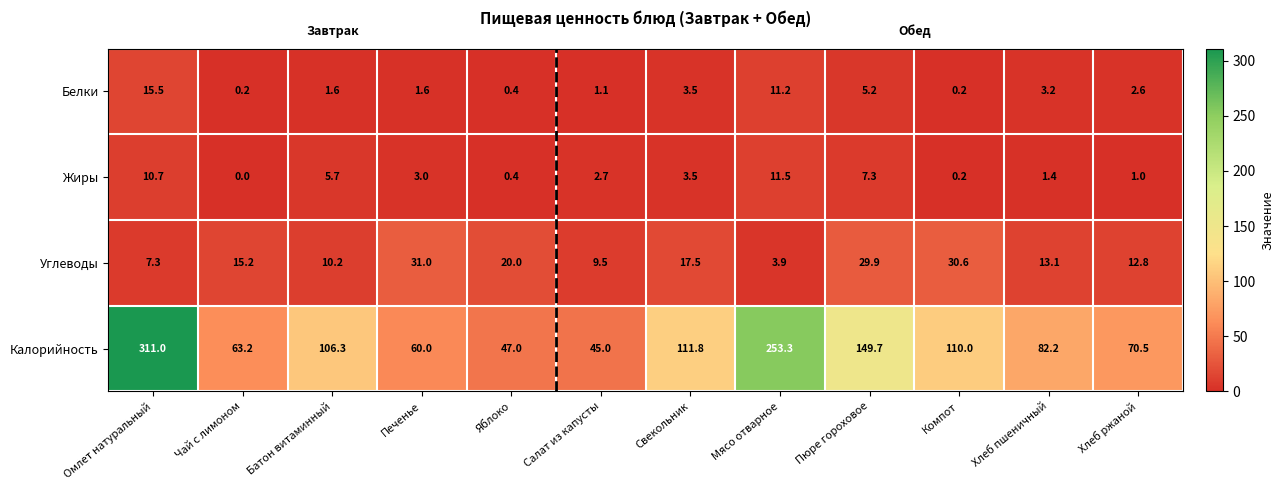

What is the total value across all series at Салат из капусты?

58.3